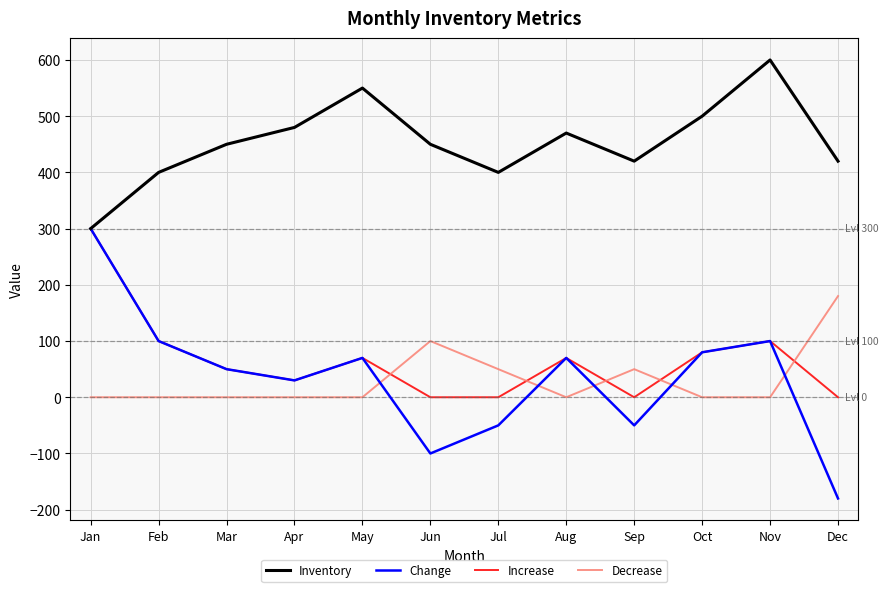

Between Jul and Aug, which series saw the biggest shift?

Change